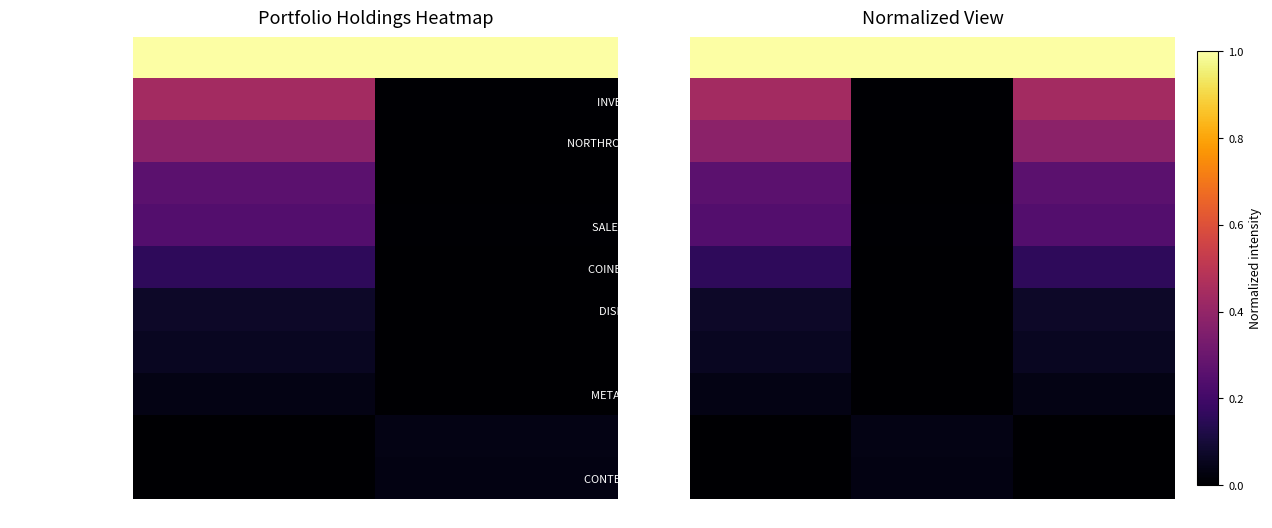

What is the difference between the highest and lowest values at Weighting?

1.0